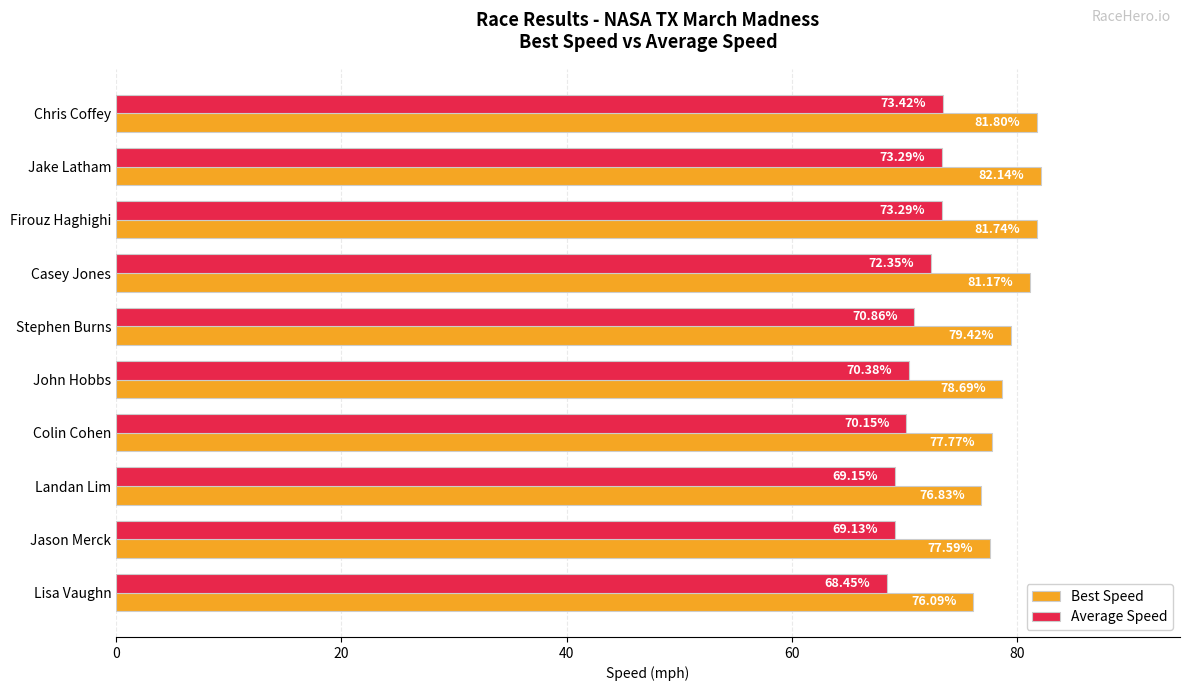

Rank the series by their maximum value, from lowest to highest.

Average Speed, Best Speed